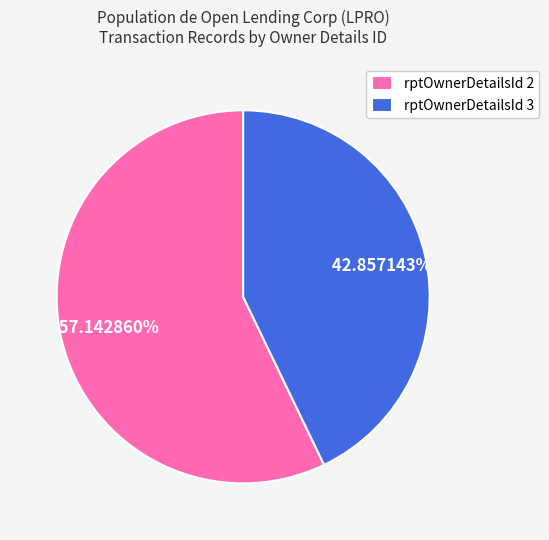

What is the ratio of the value at rptOwnerDetailsId 2 to the value at rptOwnerDetailsId 3?

1.3